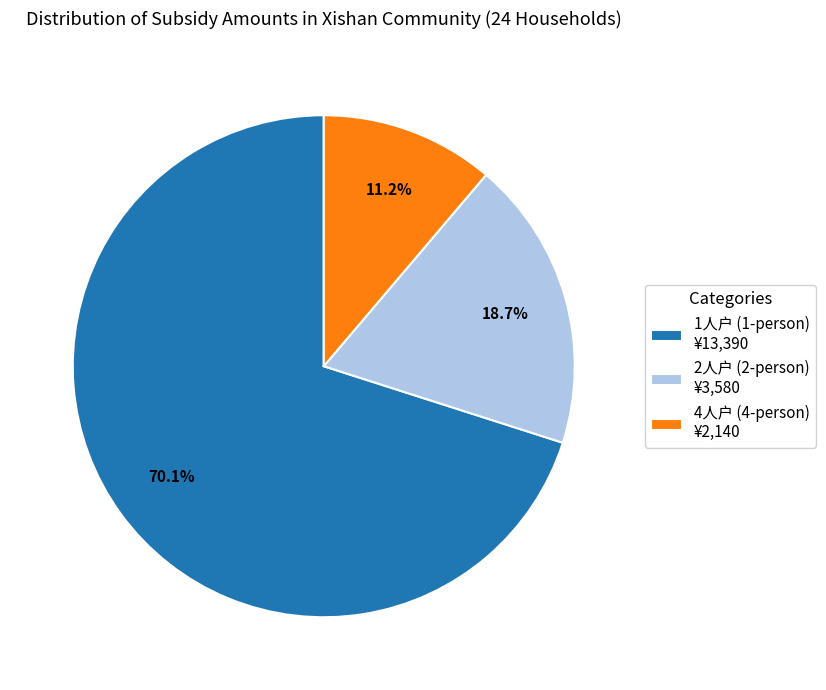

What is the smallest slice in the pie chart?

4人户 (4-person) ¥2,140